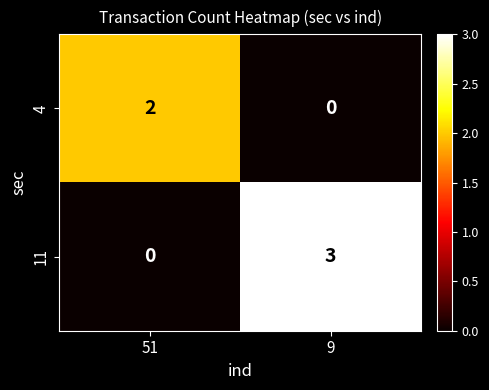

Count the number of data series in this chart.

2